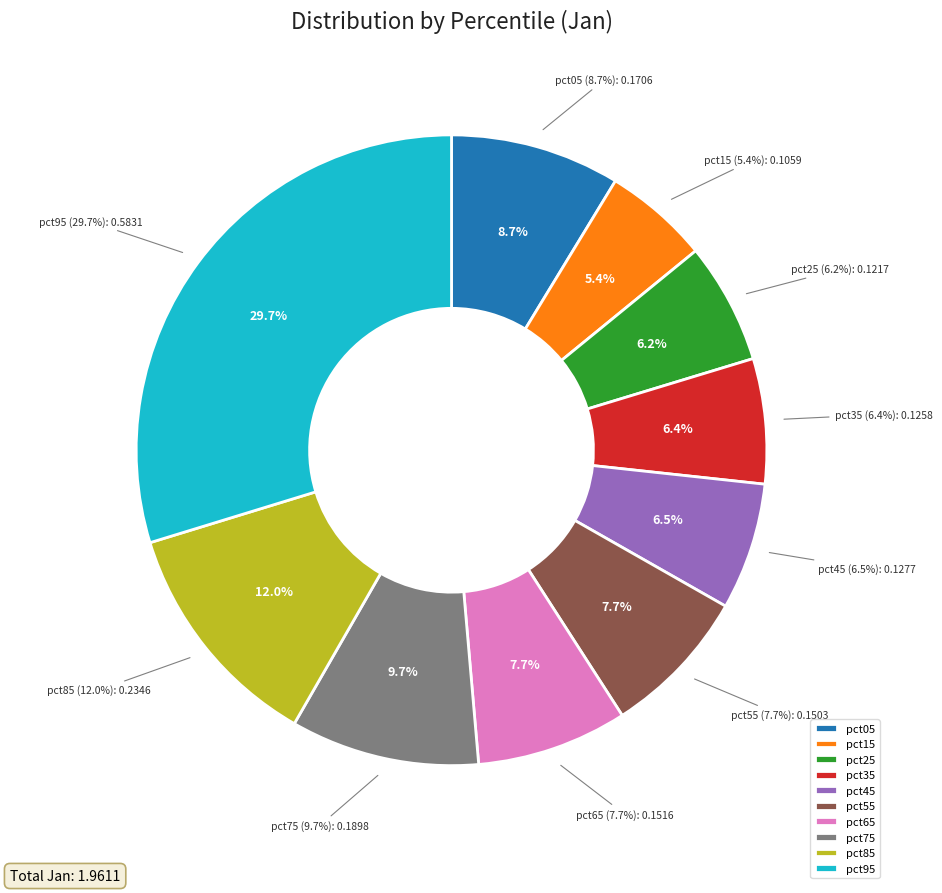

The pct85 slice represents 1% of the pie. True or false?

False